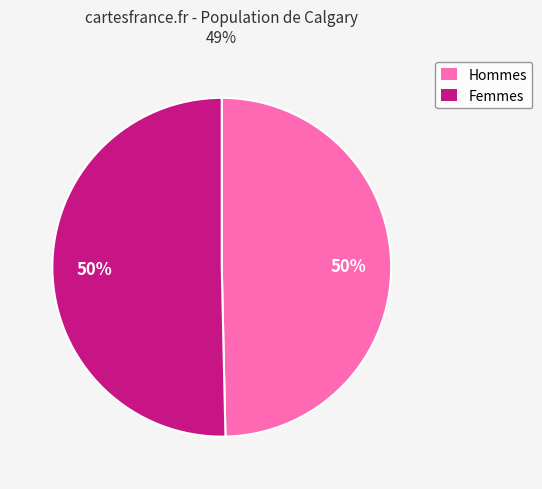

To the nearest percent, what is the average slice percentage?

50%